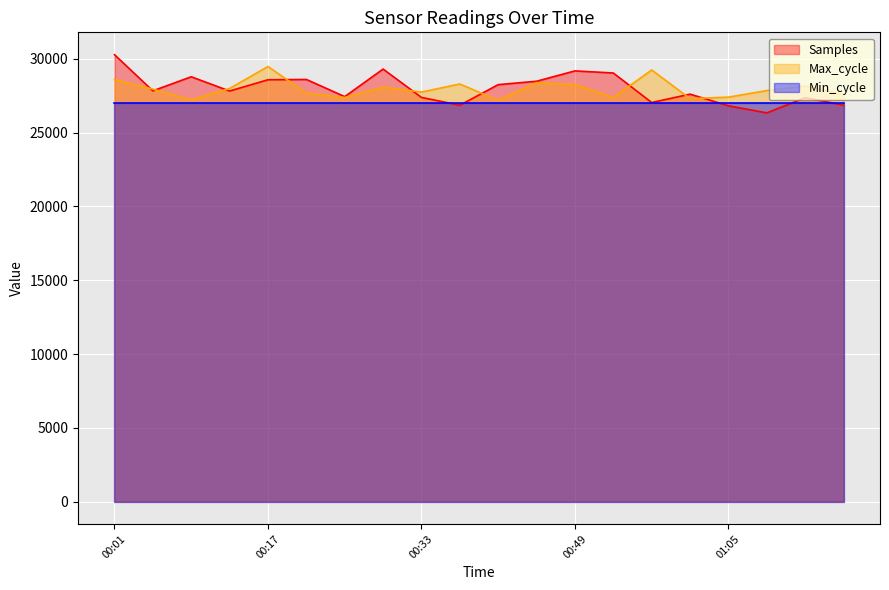

What are all the series names shown in the legend?

Samples, Max_cycle, Min_cycle